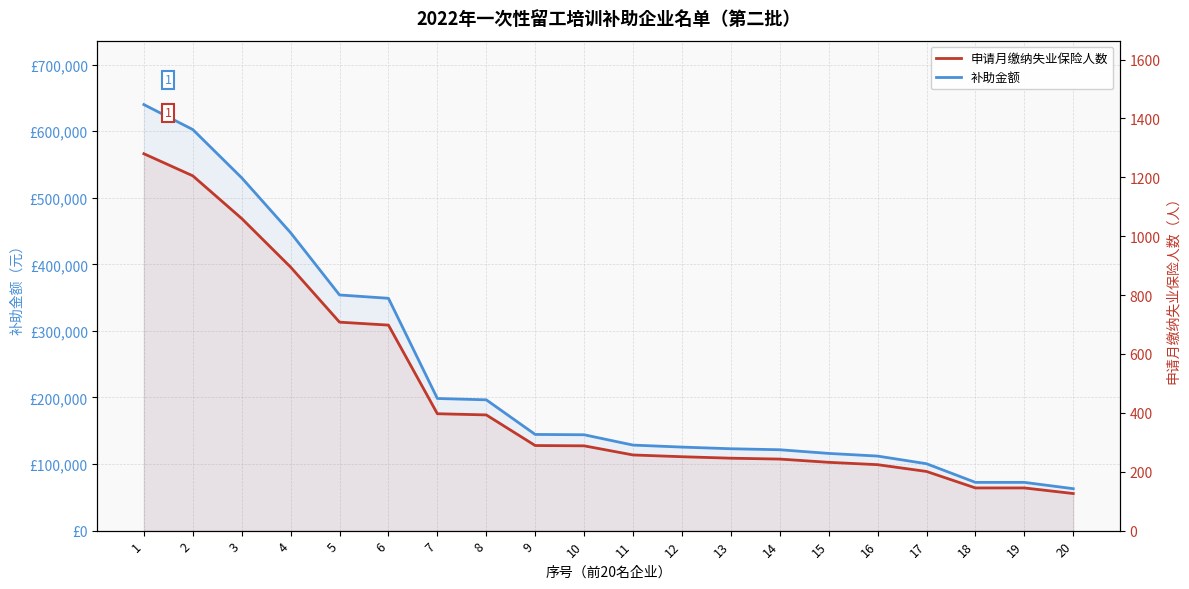

What is the value of the 补助金额 point at the 8th from the left?

196500